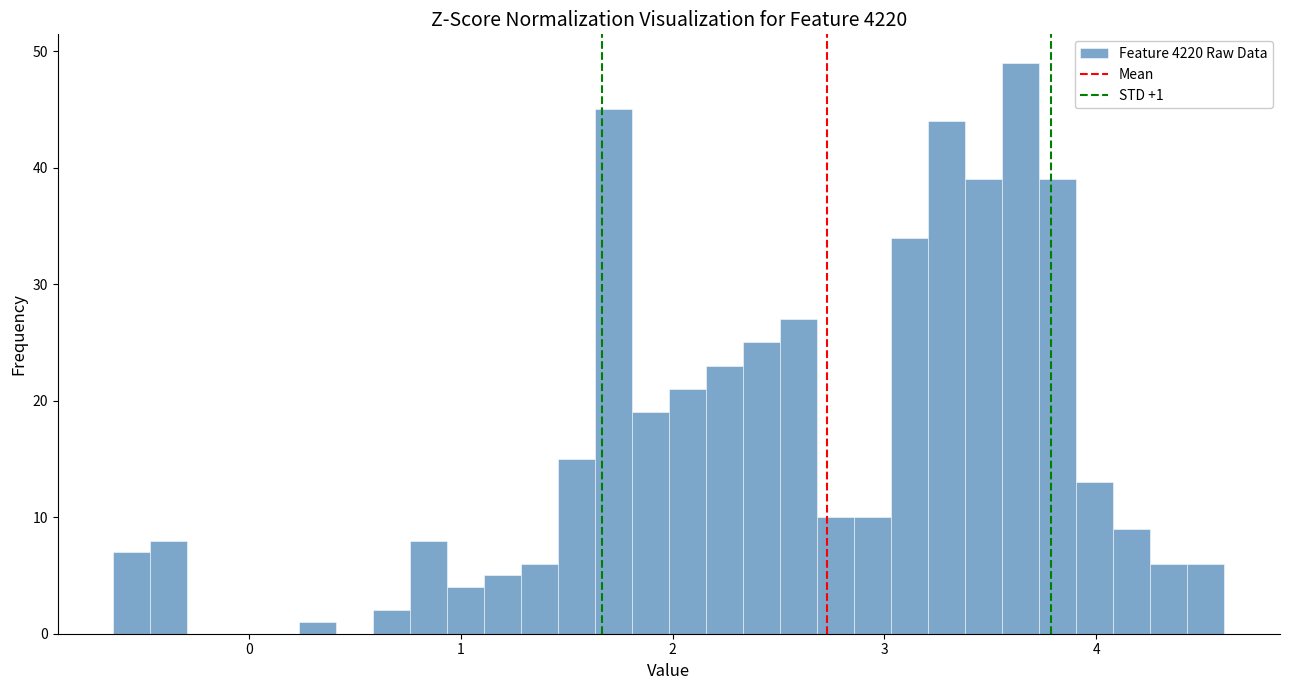

Around what value on the x-axis is the tallest bar? Give the approximate position of its centre, as read against the axis.

3.6